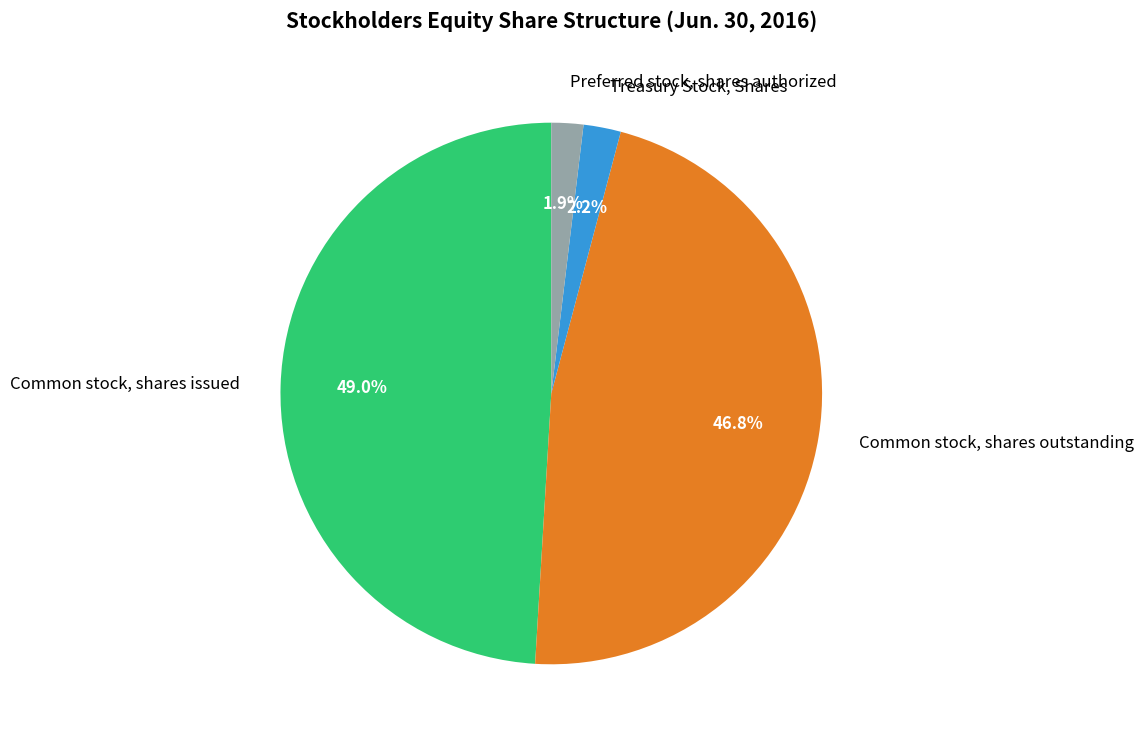

What percentage is the Preferred stock, shares authorized slice, to the nearest percent?

2%